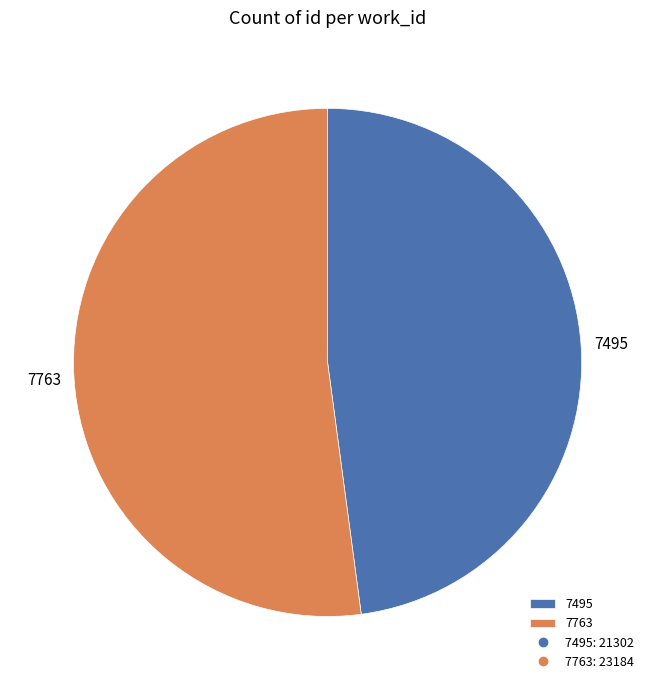

Which category has the biggest portion of the pie?

7763